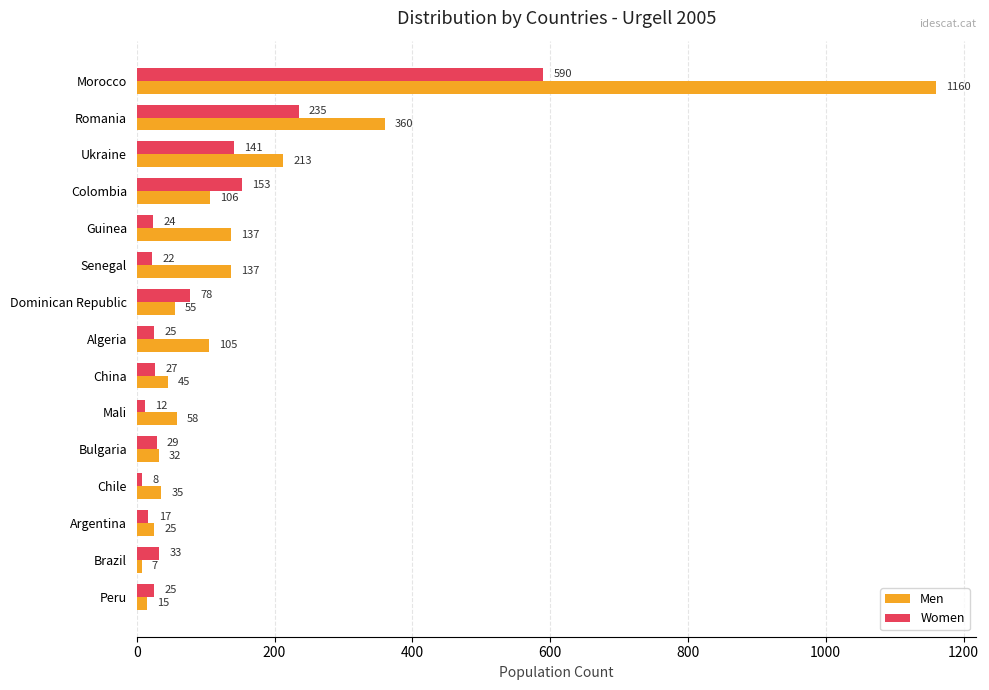

At which category is the sum across all series the highest?

Morocco